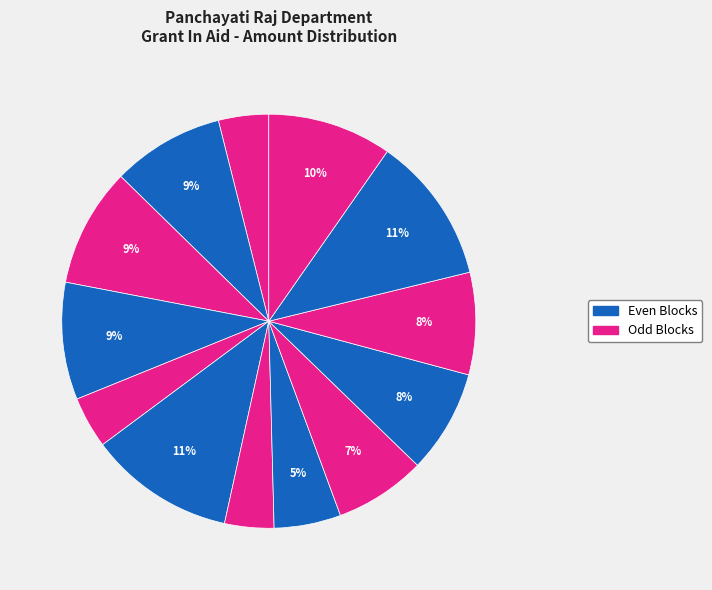

Count the number of slices in the pie.

13